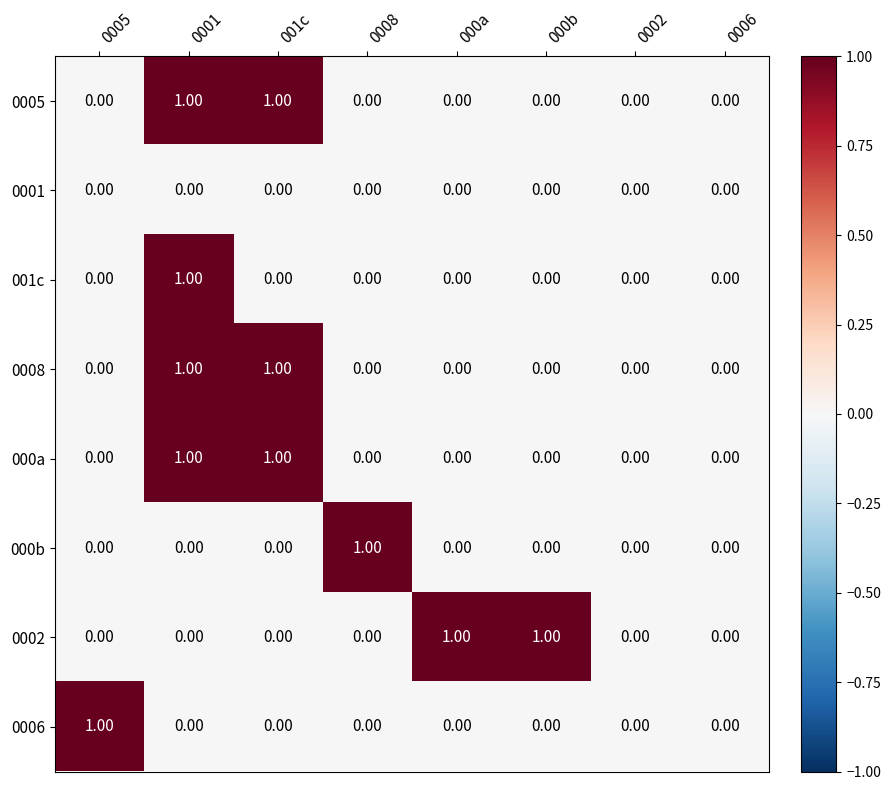

How many data points in 0002 are above 0?

2